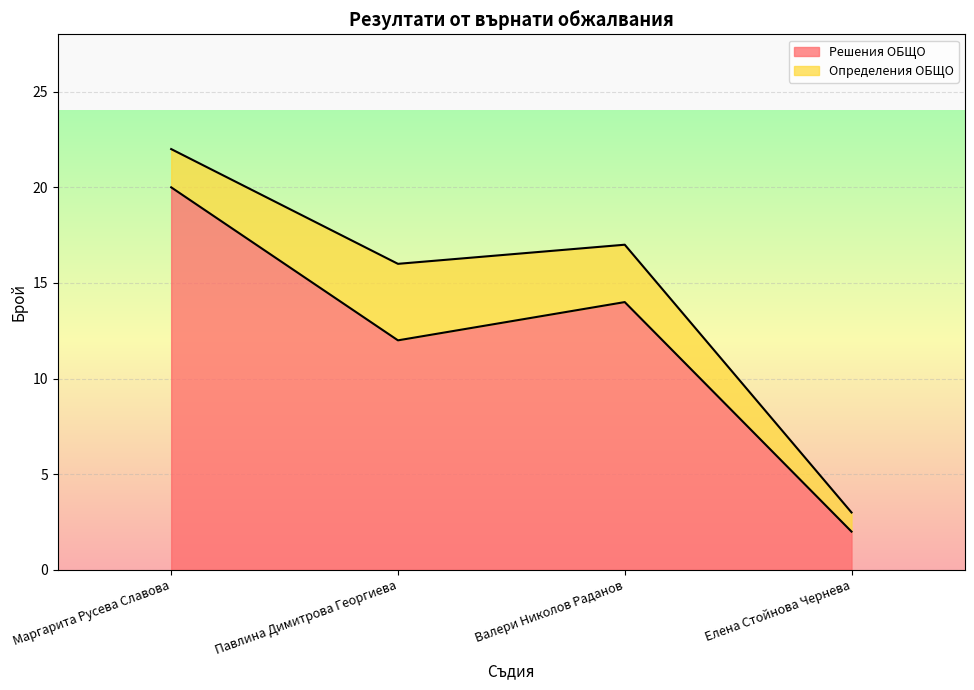

Between Маргарита Русева Славова and Валери Николов Раданов, which is larger?

Маргарита Русева Славова